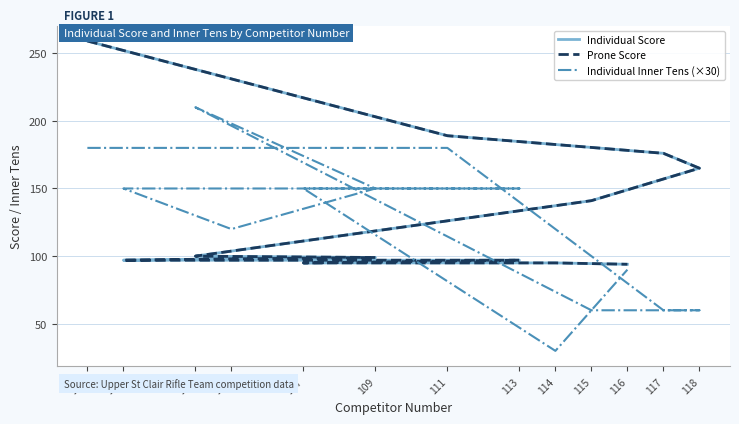

What is the sum of the Individual Inner Tens (×30) values at 101 and 102?

330